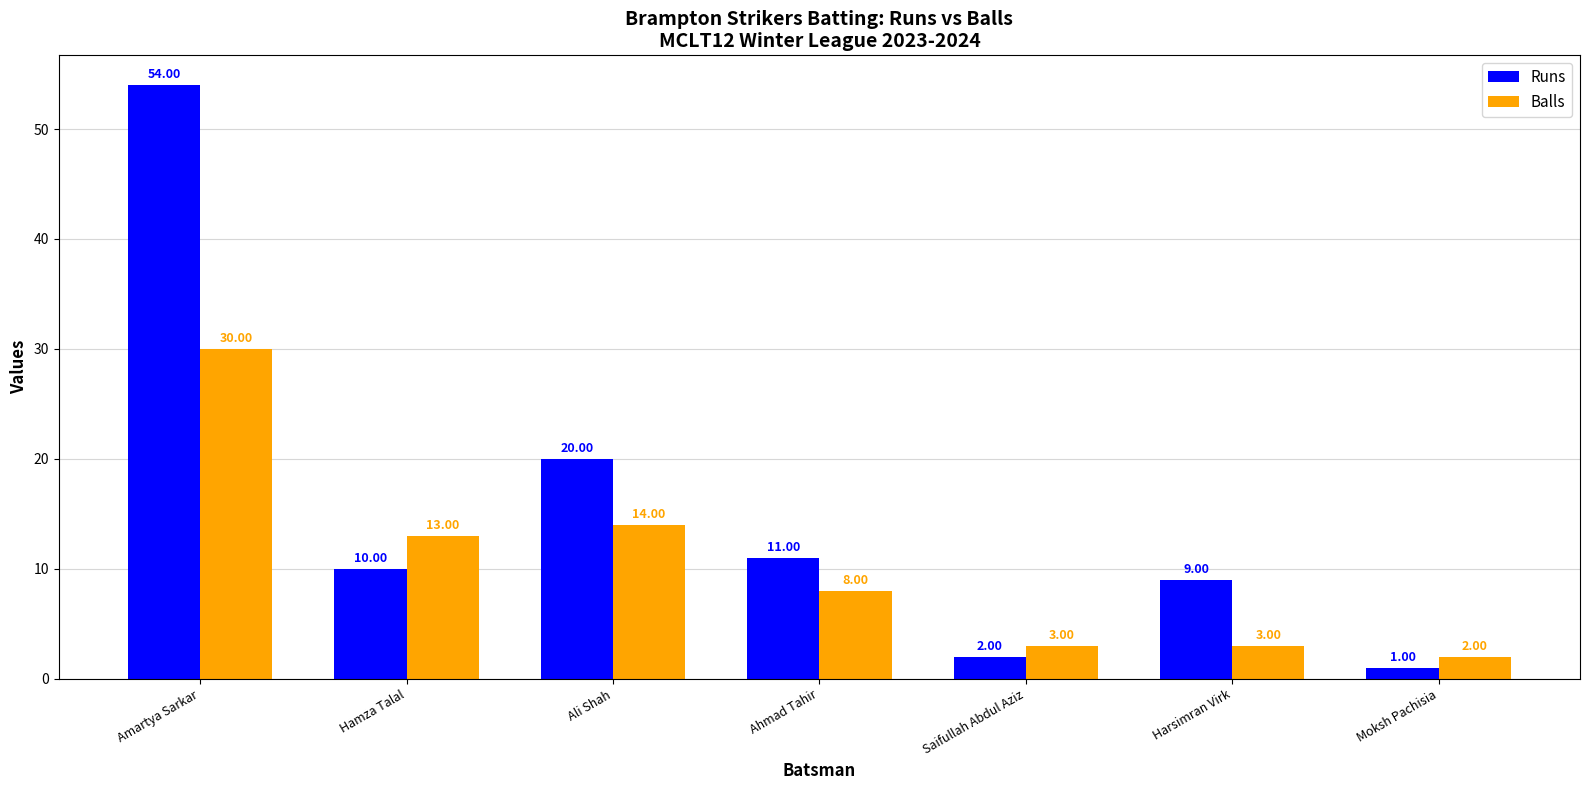

At how many categories does at least one series exceed 15?

2